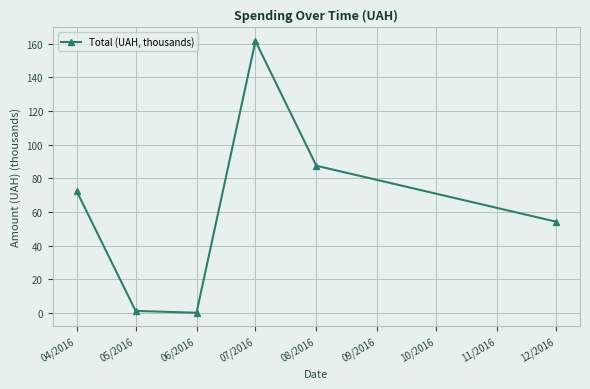

Where is the first local maximum?

07/2016